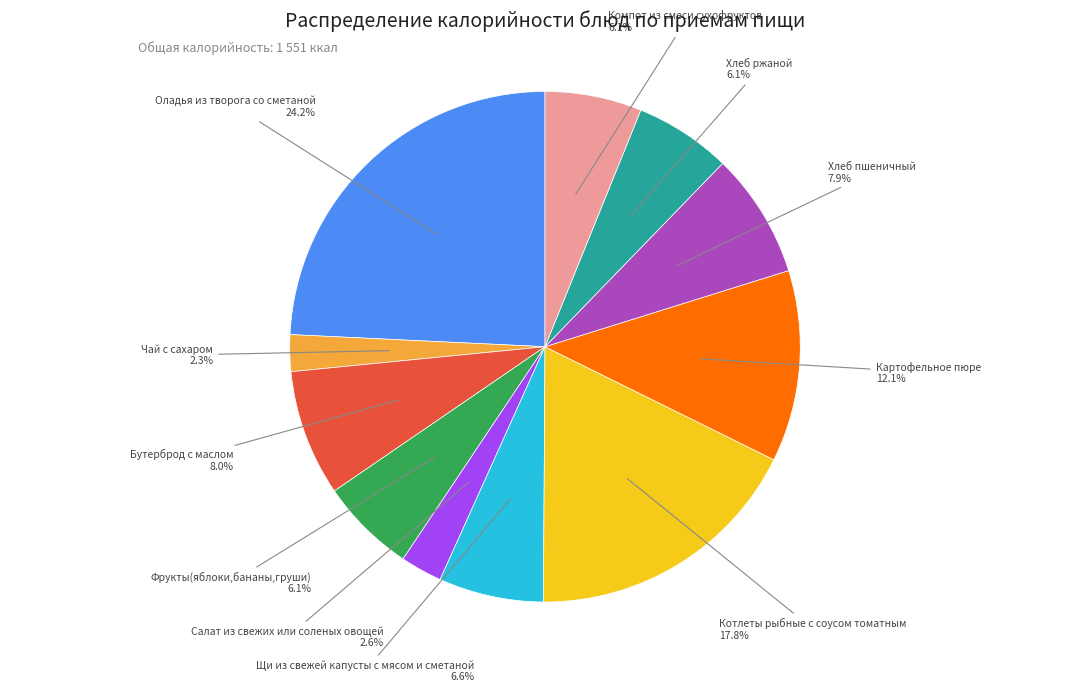

Does any single category account for the majority?

No